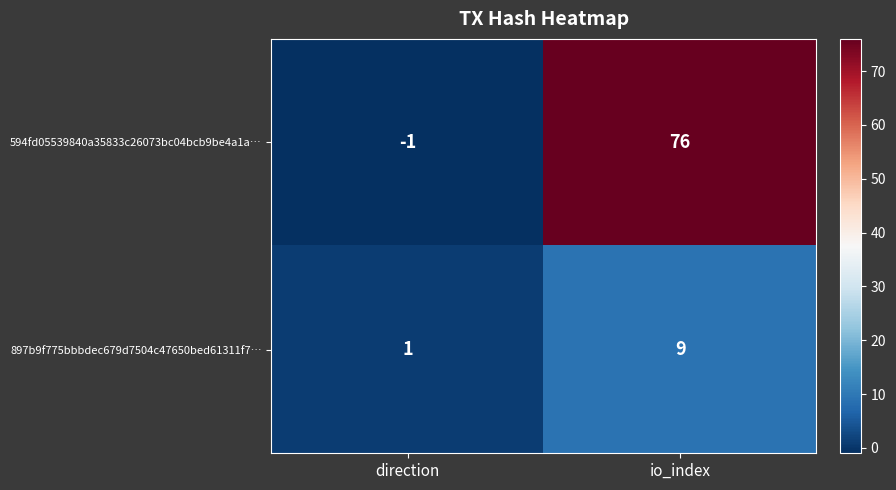

At which label is 594fd05539840a35833c26073bc04bcb9be4a1a… closest to 37?

direction